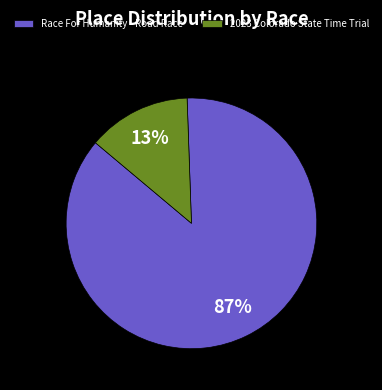

Rank the categories by value from lowest to highest.

2023 Colorado State Time Trial, Race For Humanity - Road Race